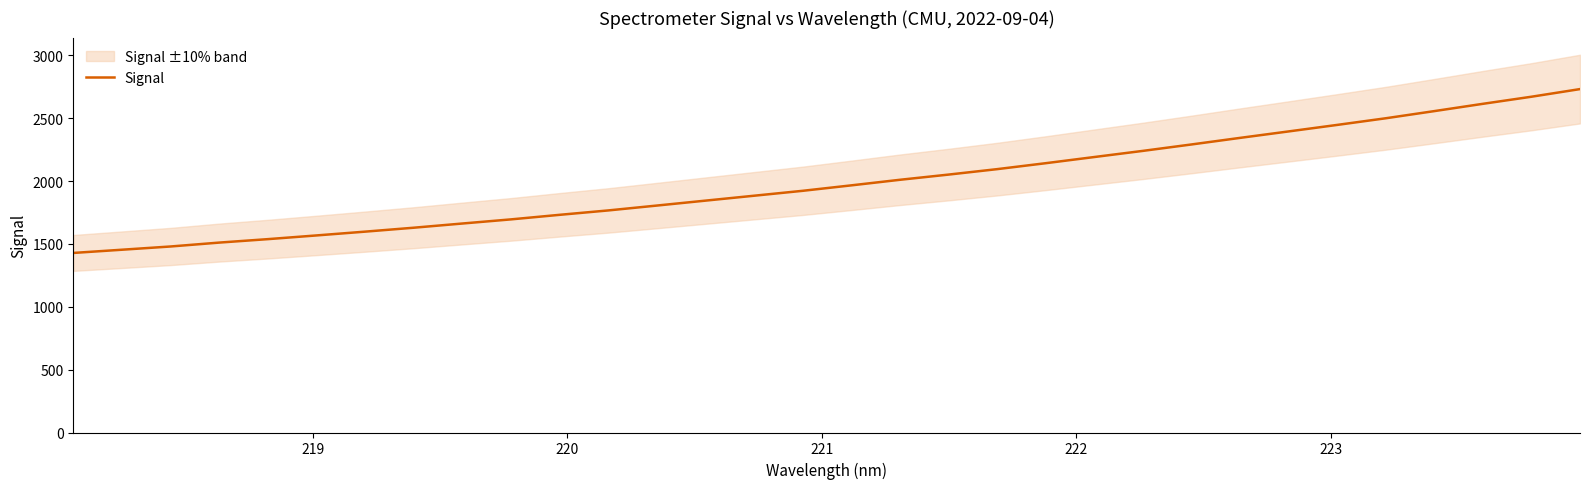

What is the maximum value for Signal?

2732.3